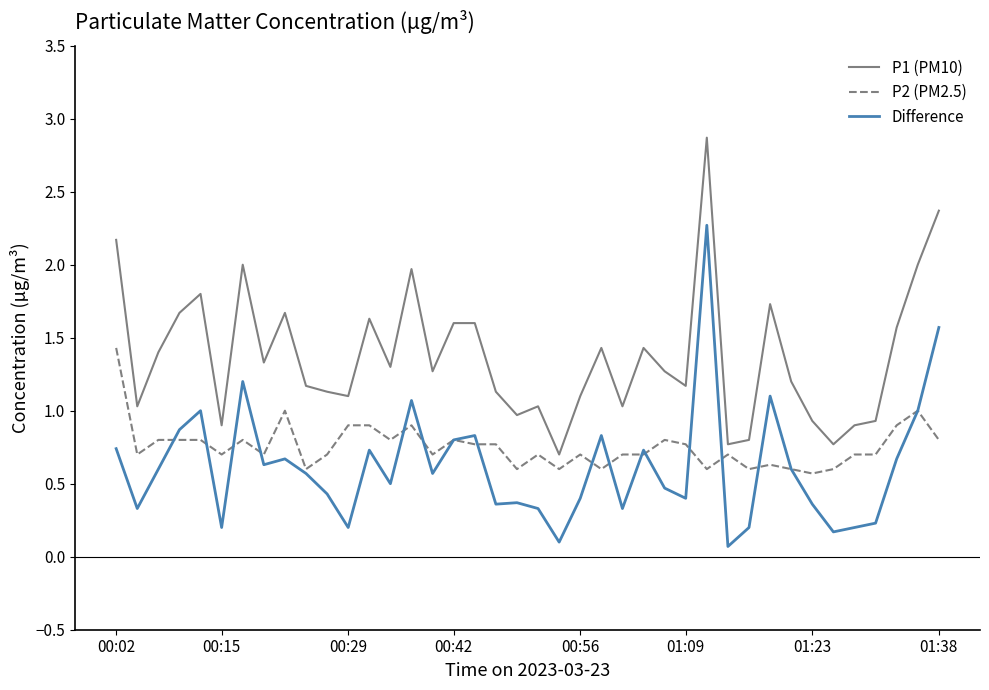

True or false: P1 (PM10) and P2 (PM2.5) intersect in this chart.

False